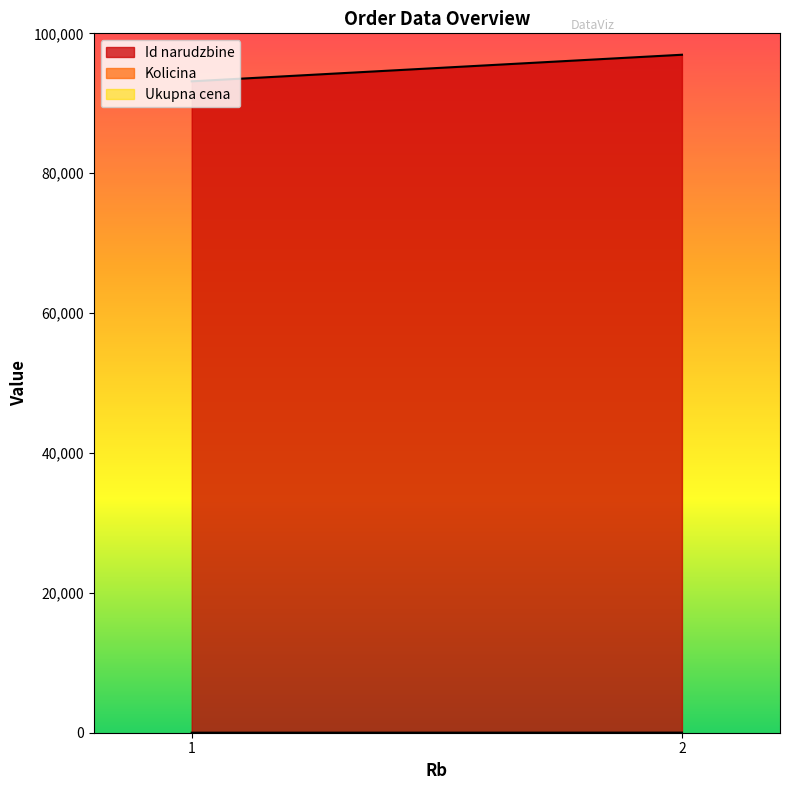

What is the value of the Kolicina point at the 1st from the left?

1